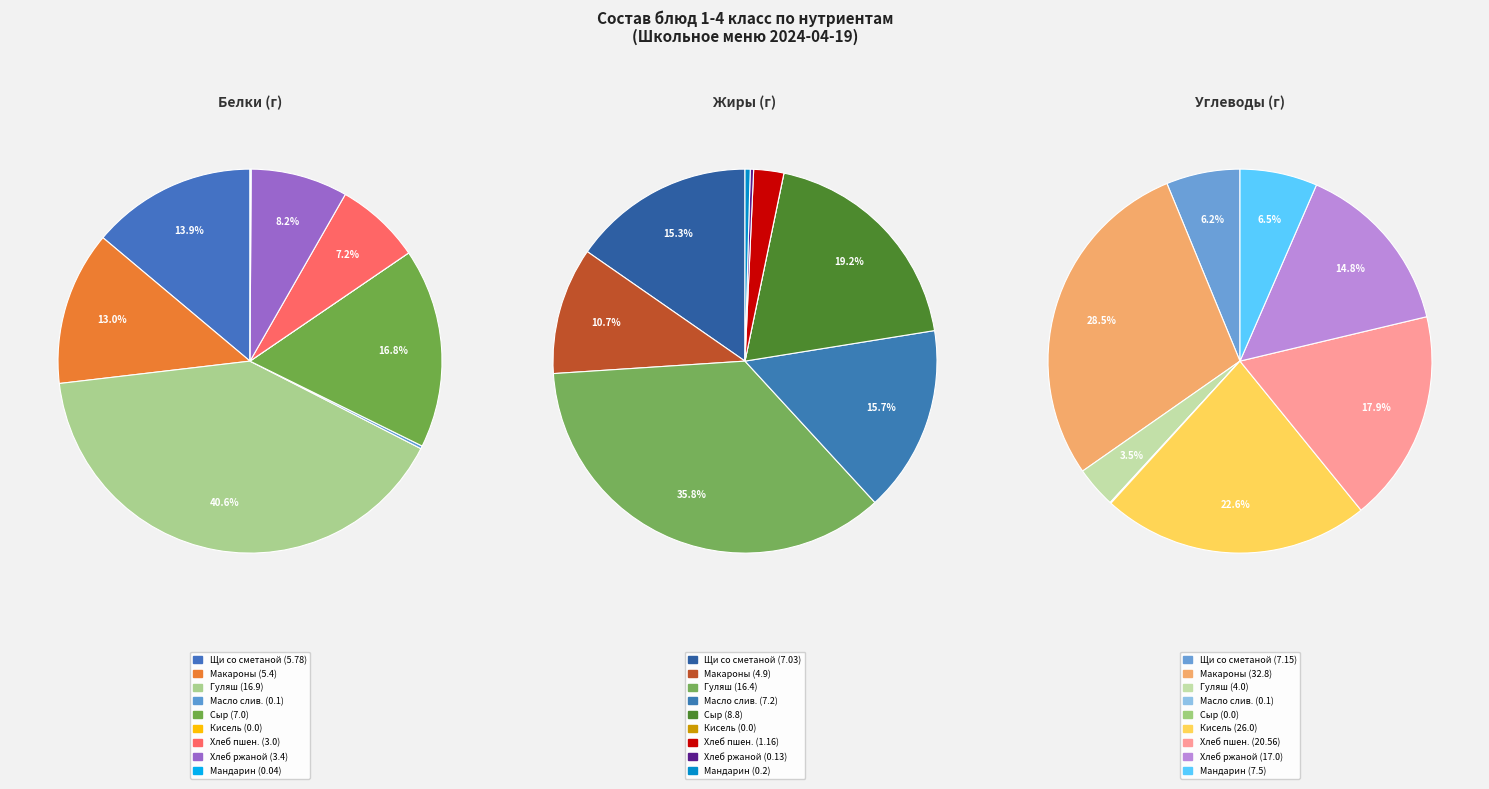

How many segments does this pie chart have?

9